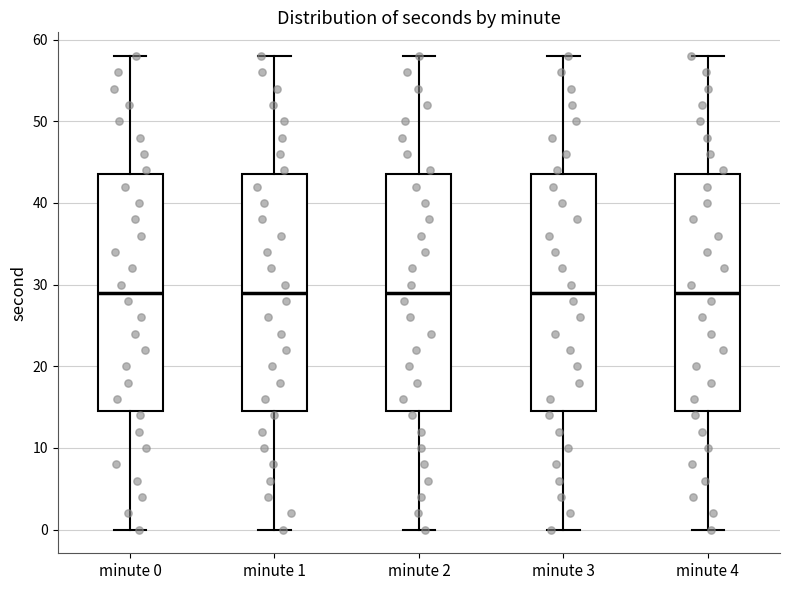

Reading left to right, transcribe this box plot: for each box, give where its median line is, the range the box spans, and where its two whiskers end, as read against the y-axis. The values are not printed on the chart, so give them approximately, as read against the axis.

minute 0: median 29, box 15 to 44, whiskers 0 to 58
minute 1: median 29, box 15 to 44, whiskers 0 to 58
minute 2: median 29, box 15 to 44, whiskers 0 to 58
minute 3: median 29, box 15 to 44, whiskers 0 to 58
minute 4: median 29, box 15 to 44, whiskers 0 to 58